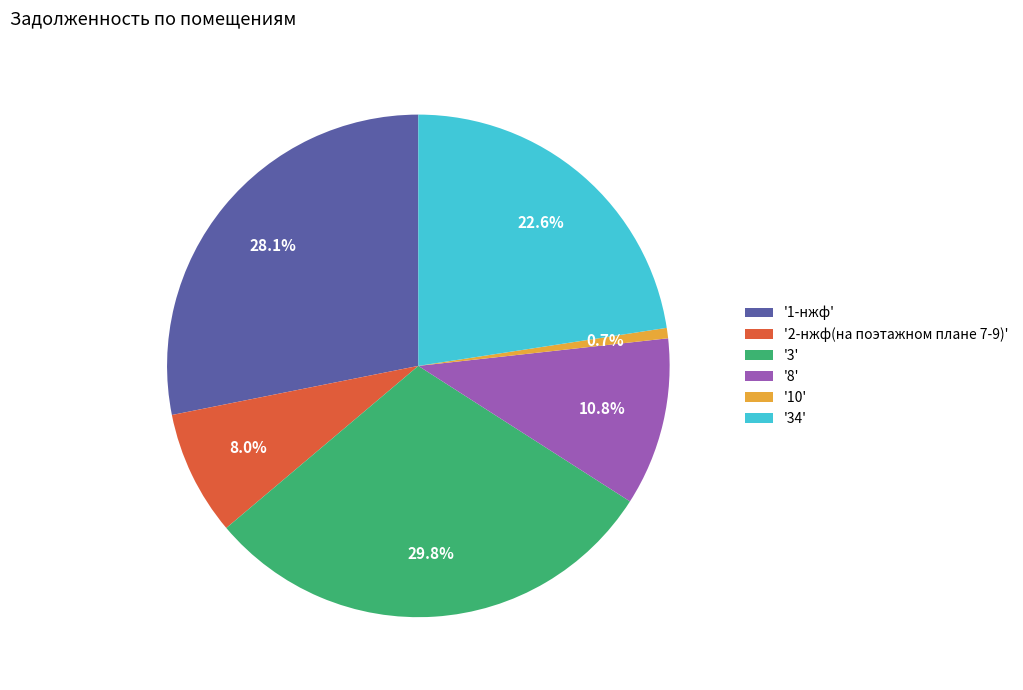

What is the largest slice in the pie chart?

'3'